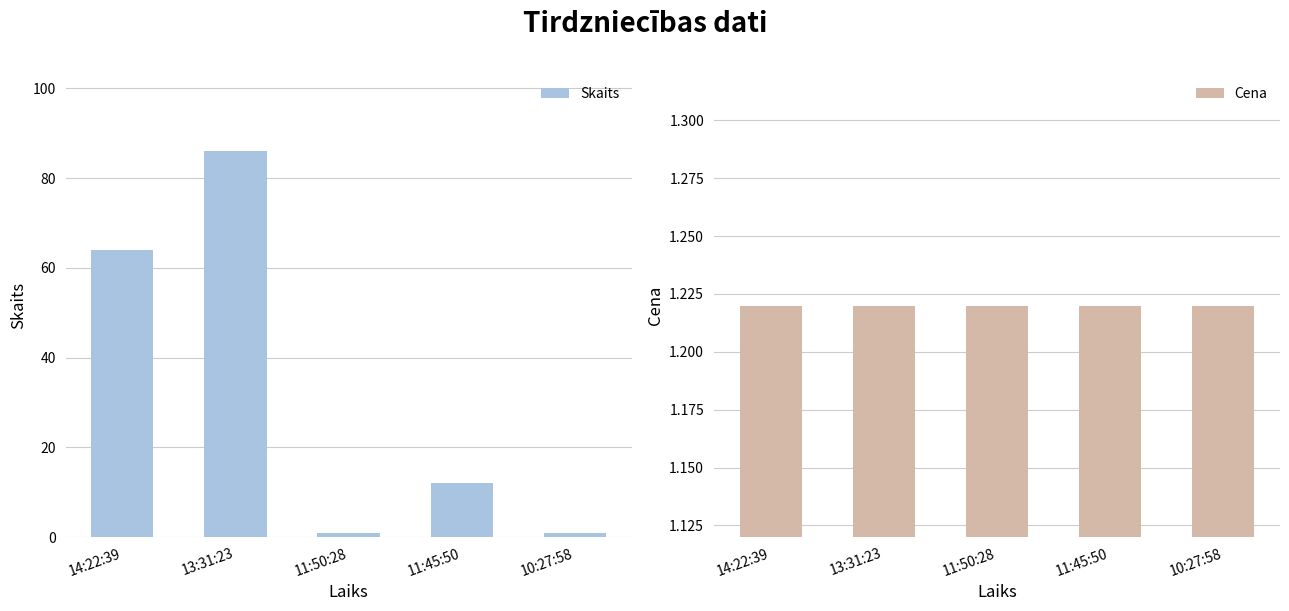

At how many categories does at least one series exceed 58?

2